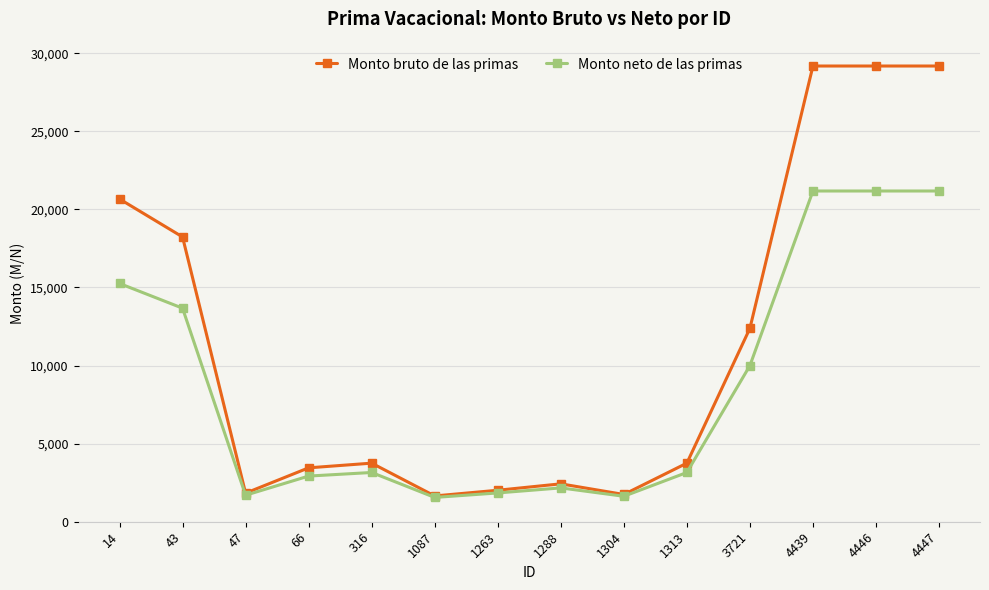

What is the value of the Monto neto de las primas point at the 4th from the left?

2923.7